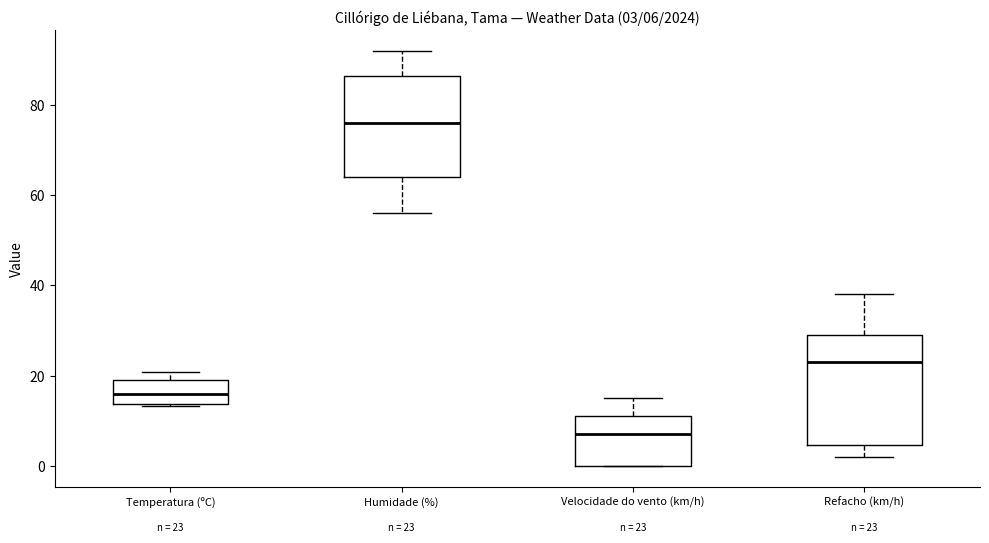

Comparing the boxes themselves (not the whiskers), which one is the tallest?

Refacho (km/h)